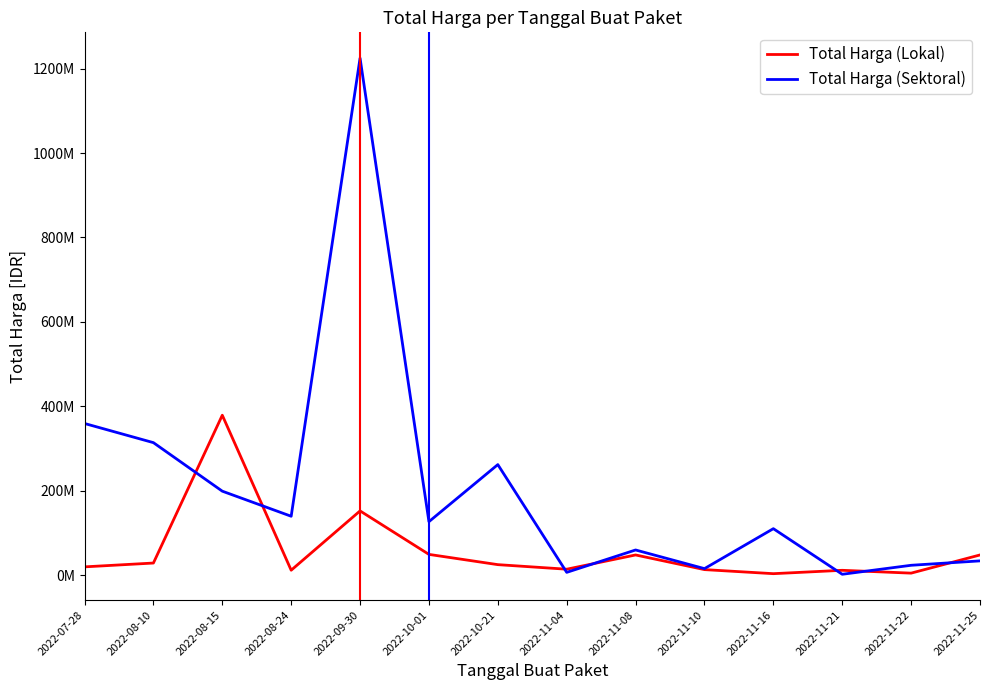

Where does the Total Harga (Sektoral) series first go above 127000000?

2022-07-28